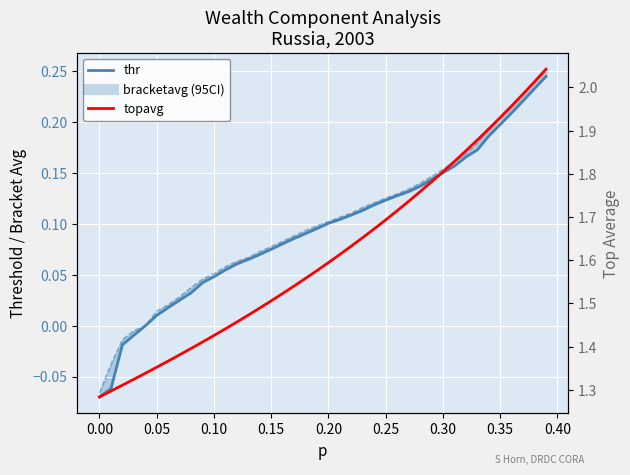

What is the average value of the topavg series?

1.6